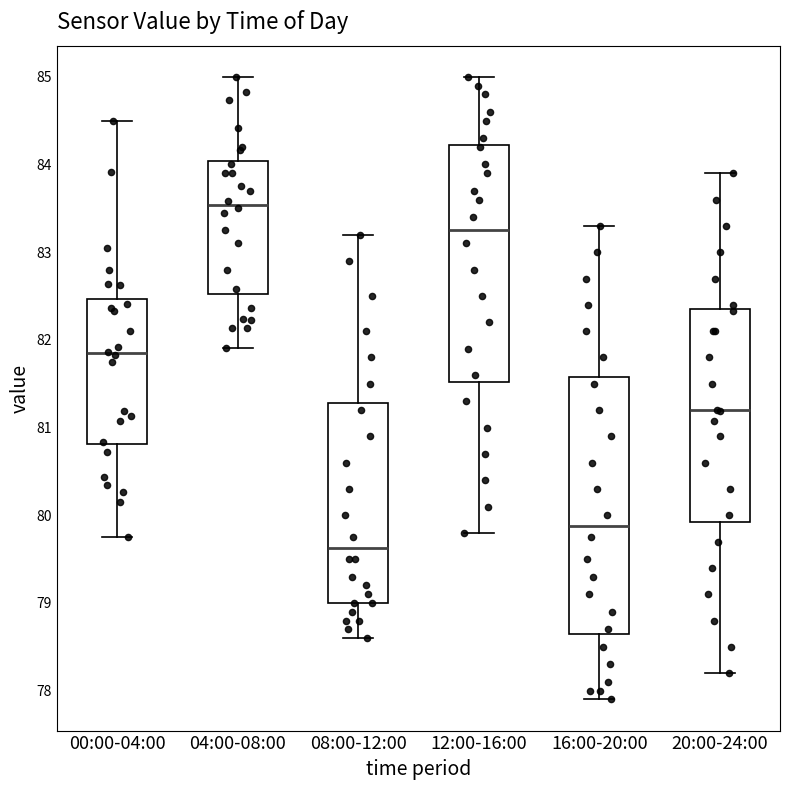

Reading left to right, read every box against the y-axis: the position of its median line, the range the box covers, and the ends of its whiskers. The values are not printed on the chart, so give them approximately, as read against the axis.

00:00-04:00: median 81.8, box 80.8 to 82.5, whiskers 79.8 to 84.5
04:00-08:00: median 83.5, box 82.5 to 84.0, whiskers 81.9 to 85.0
08:00-12:00: median 79.6, box 79.0 to 81.3, whiskers 78.6 to 83.2
12:00-16:00: median 83.3, box 81.5 to 84.2, whiskers 79.8 to 85.0
16:00-20:00: median 79.9, box 78.7 to 81.6, whiskers 77.9 to 83.3
20:00-24:00: median 81.2, box 79.9 to 82.3, whiskers 78.2 to 83.9